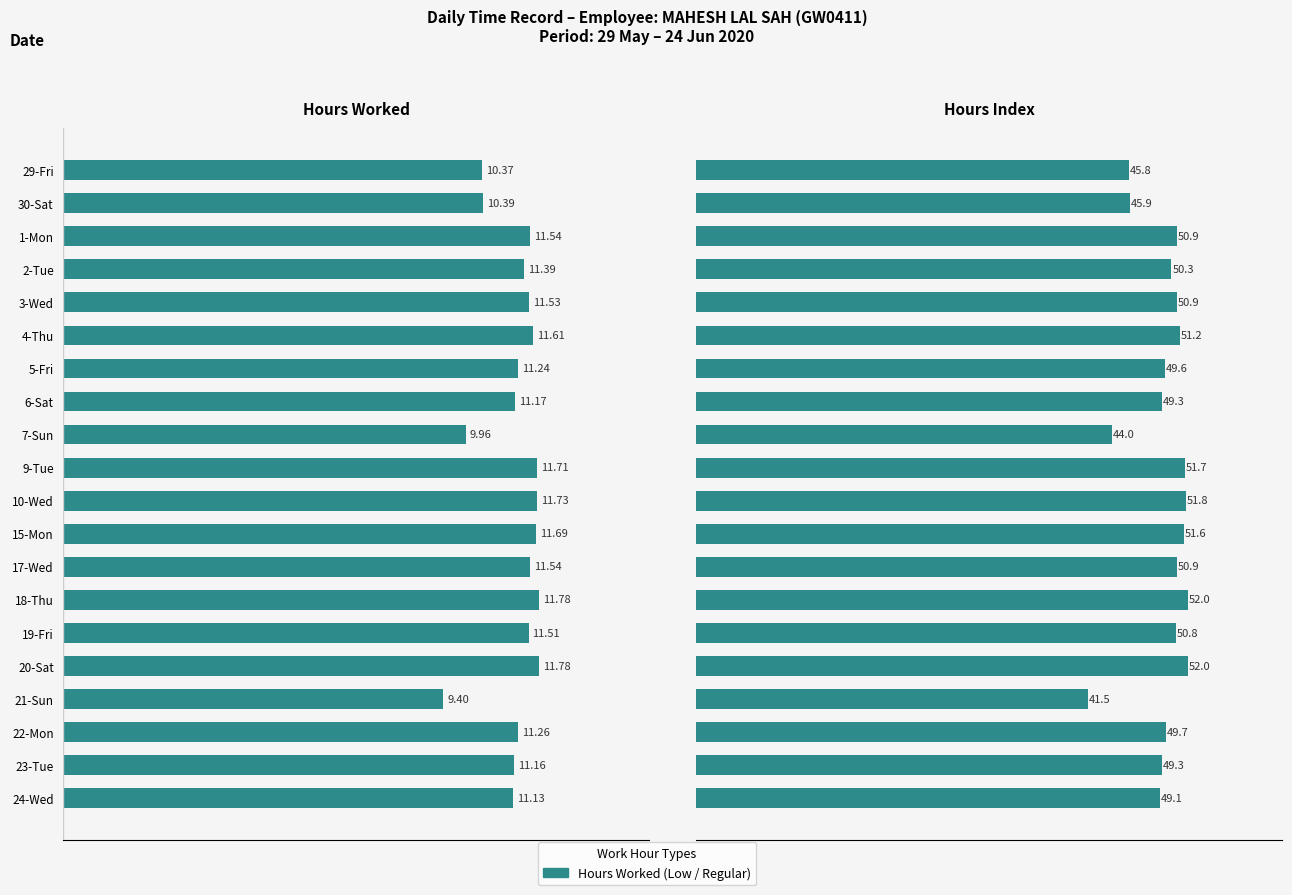

Rank the series at 20-Sat from highest to lowest value.

Hours Index, Hours Worked